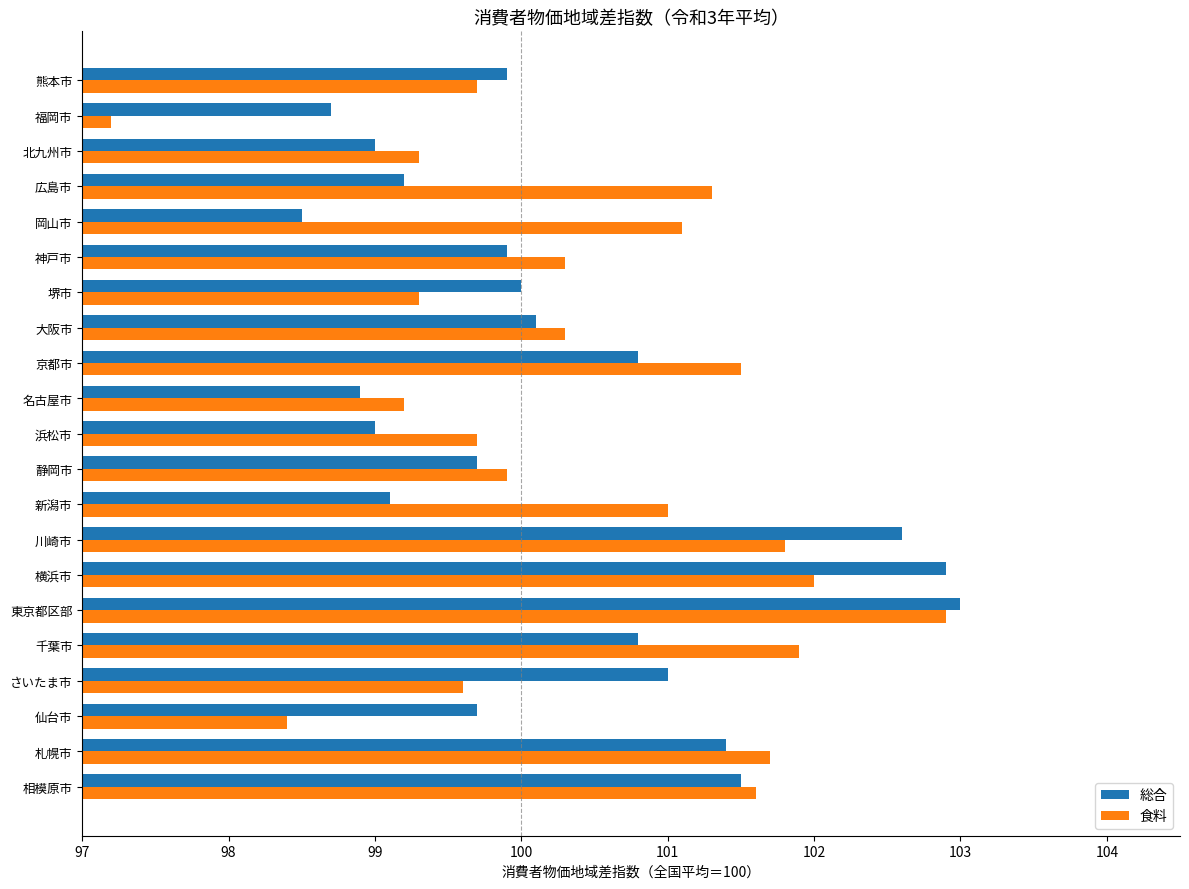

Rank the series by their maximum value, from highest to lowest.

総合, 食料